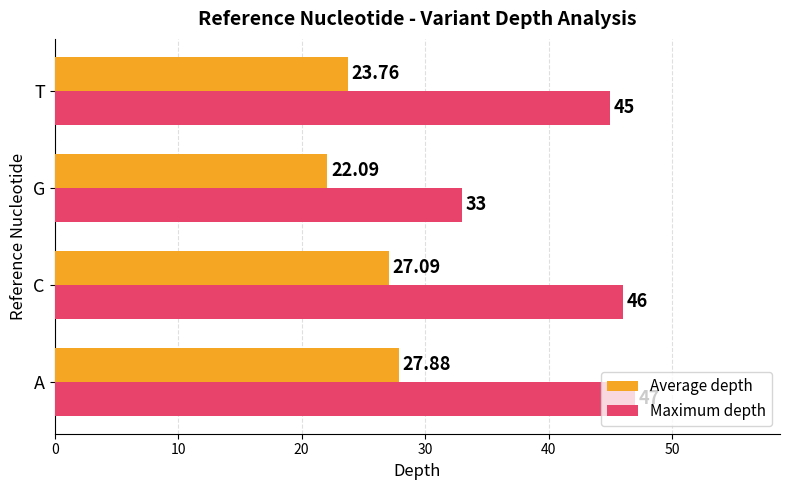

List the labels in order of Average depth value, smallest first.

G, T, C, A